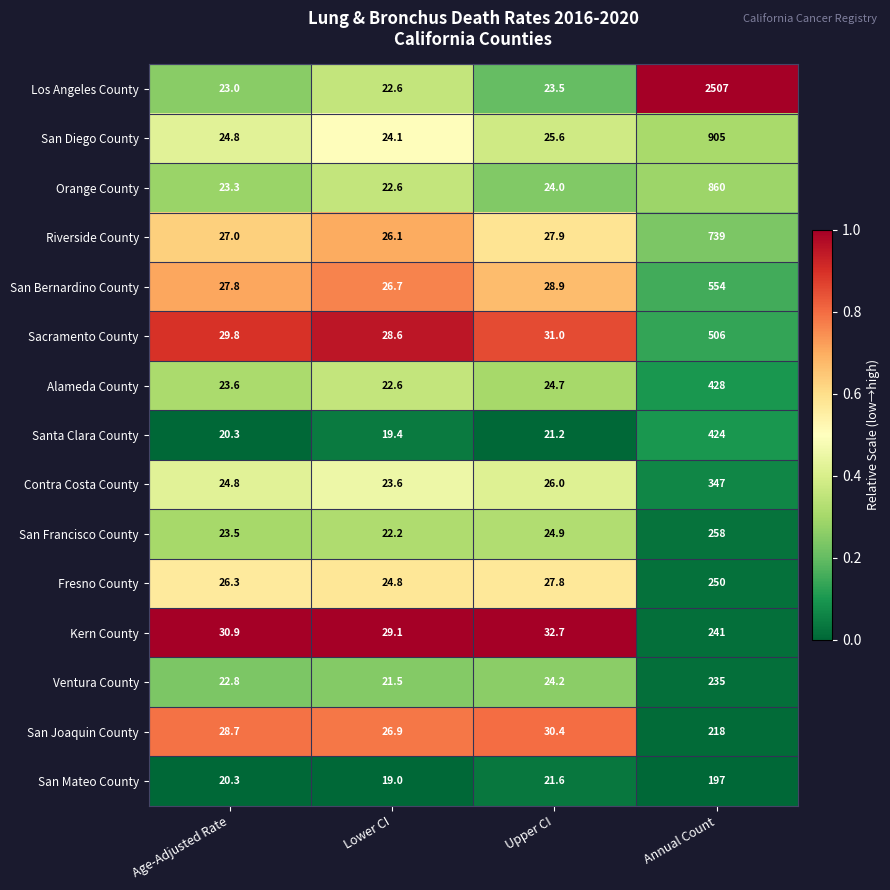

Is it true that Kern County equals 29.1 at Lower CI?

True